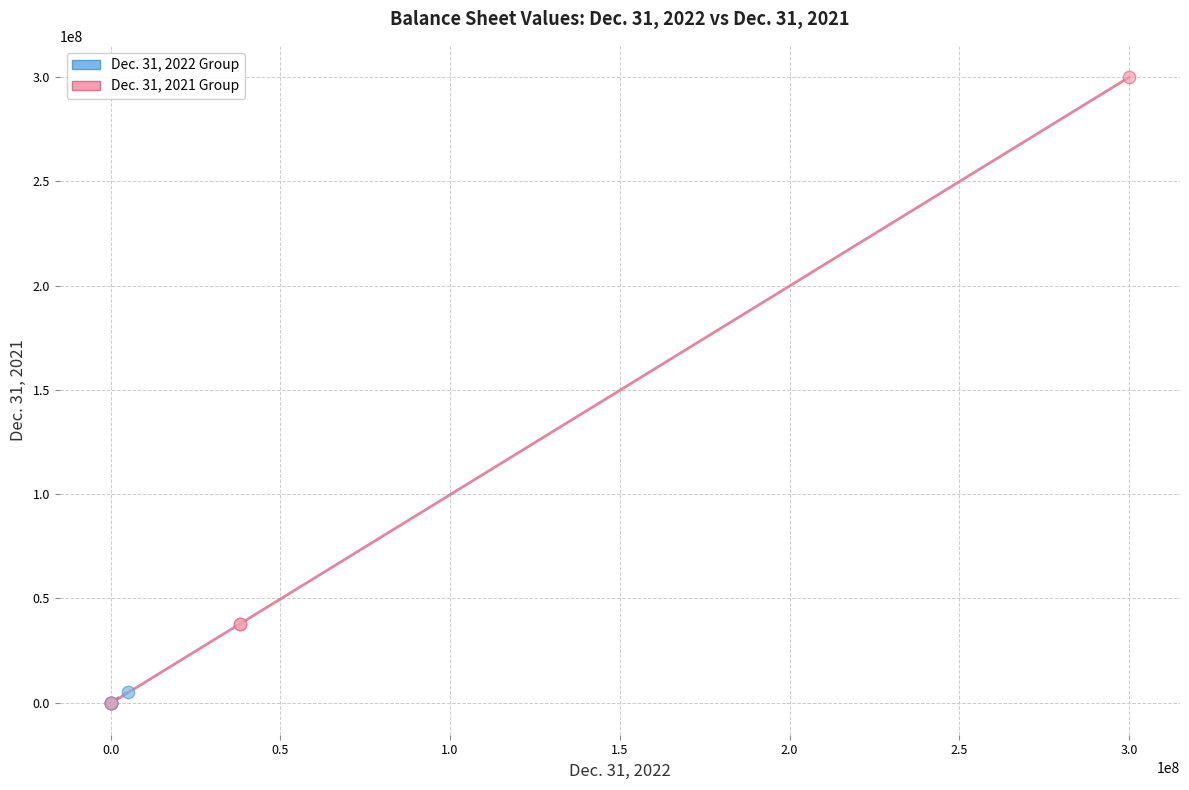

Which series has the widest spread of Y values?

Dec. 31, 2021 Group